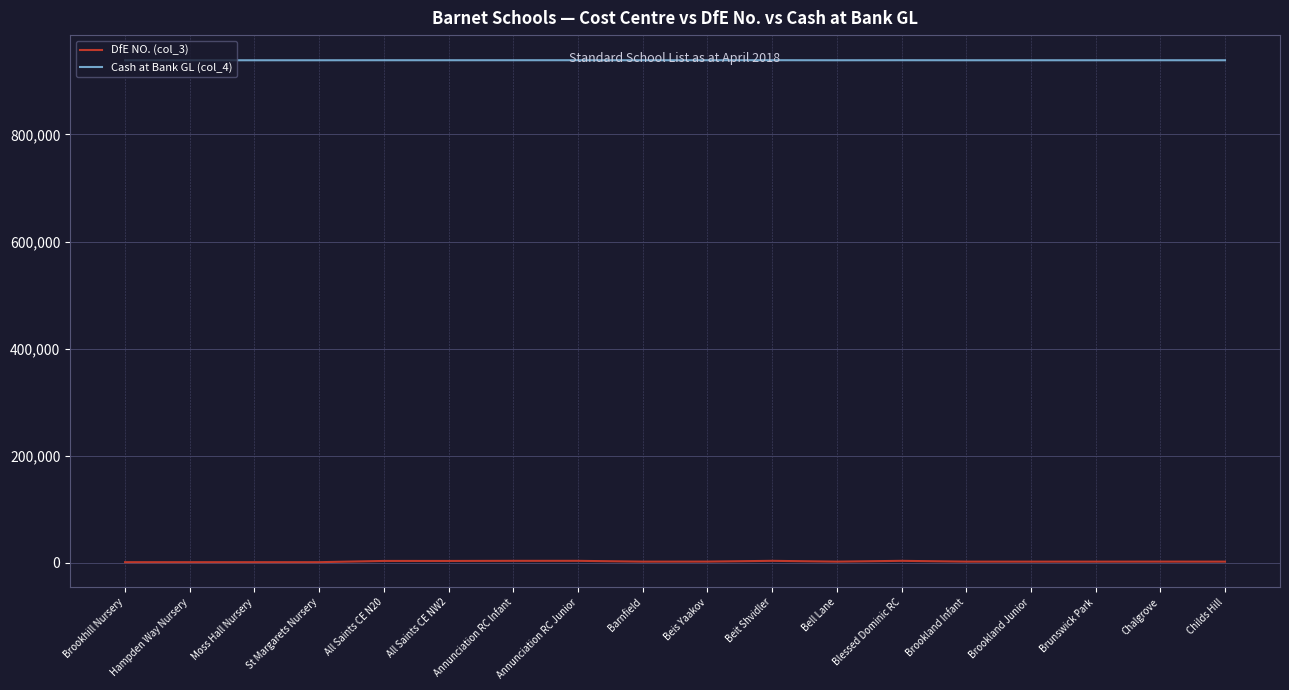

What is the approximate value of Cash at Bank GL (col_4) at St Margarets Nursery, to the nearest 5?

938605